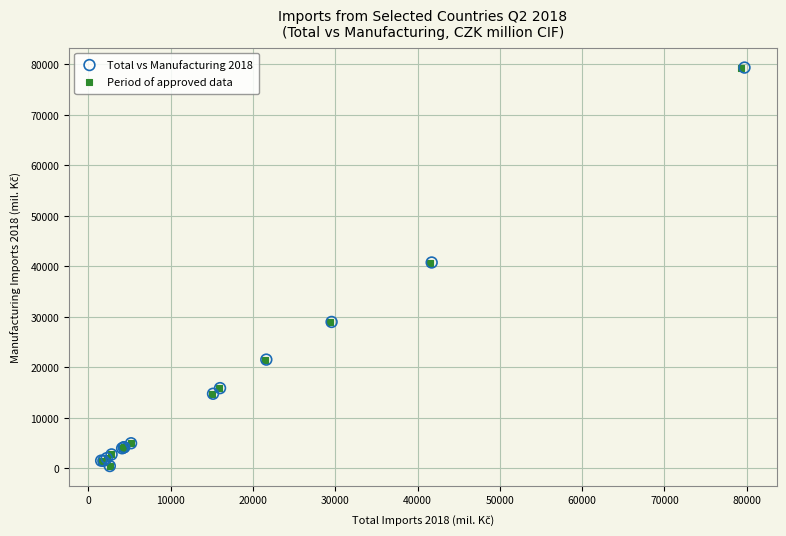

Which series has the widest spread of Y values?

Total vs Manufacturing 2018